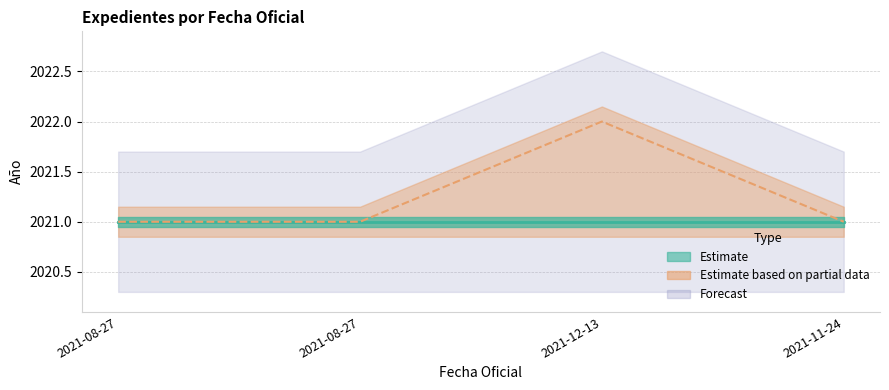

What is the minimum value shown in the chart?

2021